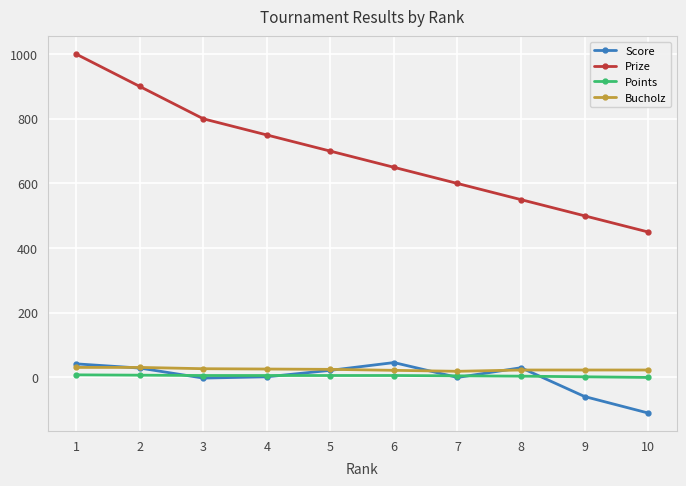

How many data points in Bucholz are less than 25?

5